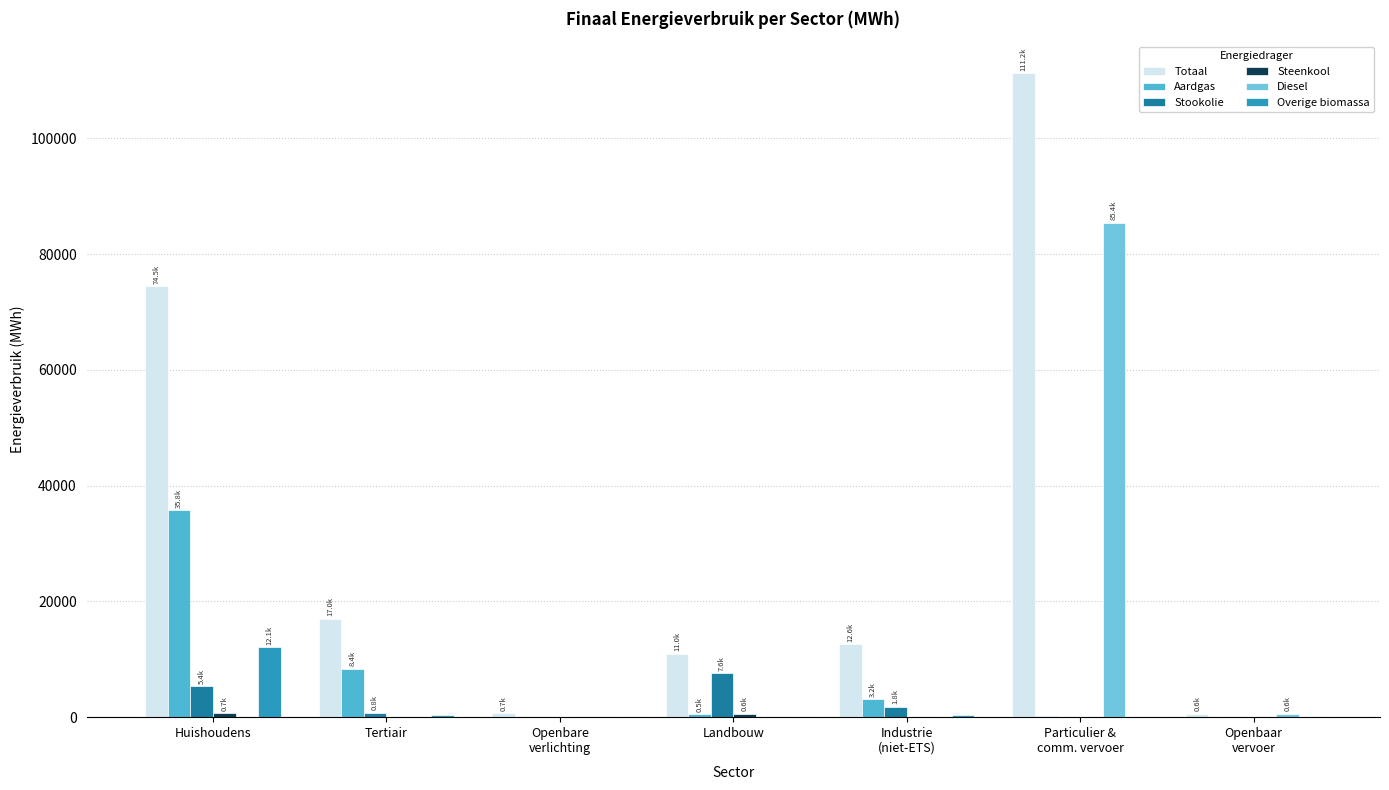

What is the difference between the maximum and minimum values in the Totaal series?

110612.0